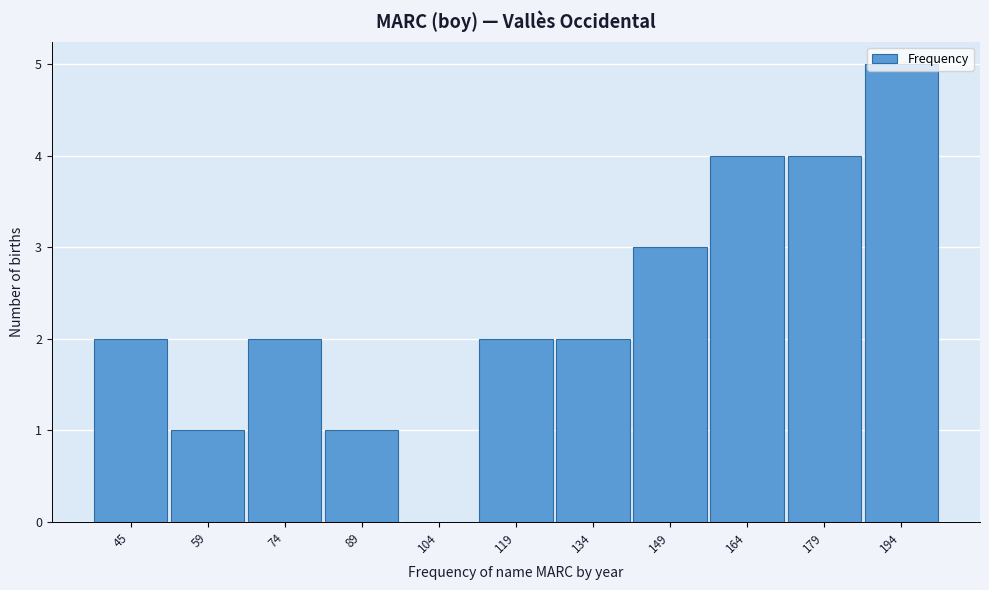

Which label corresponds to the largest value in the chart?

194